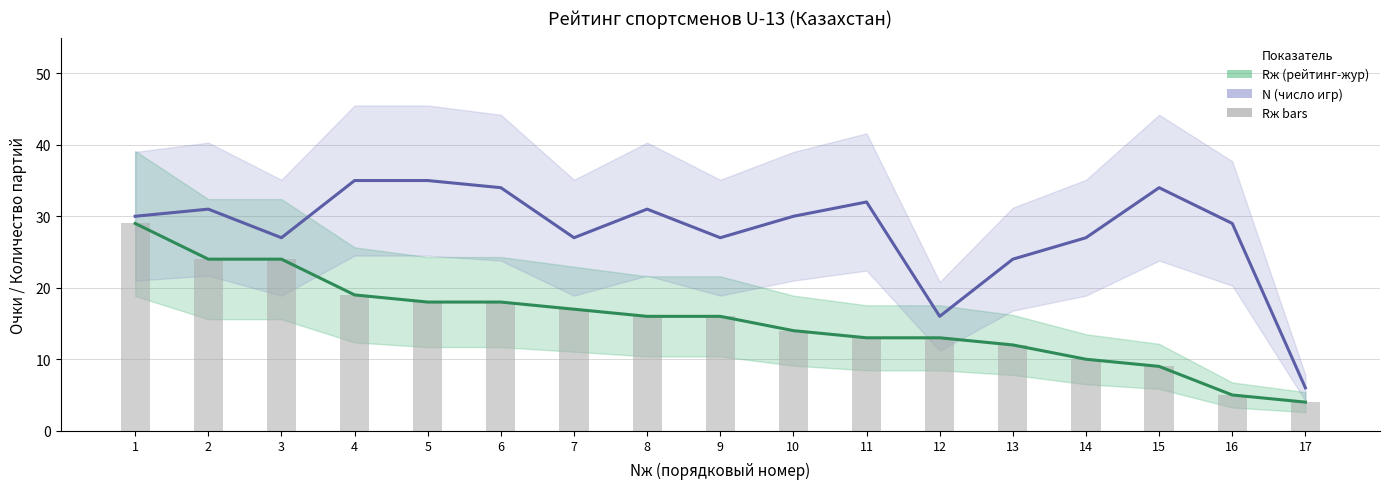

What is the difference between the N  (число игр) values at 10 and 16?

1